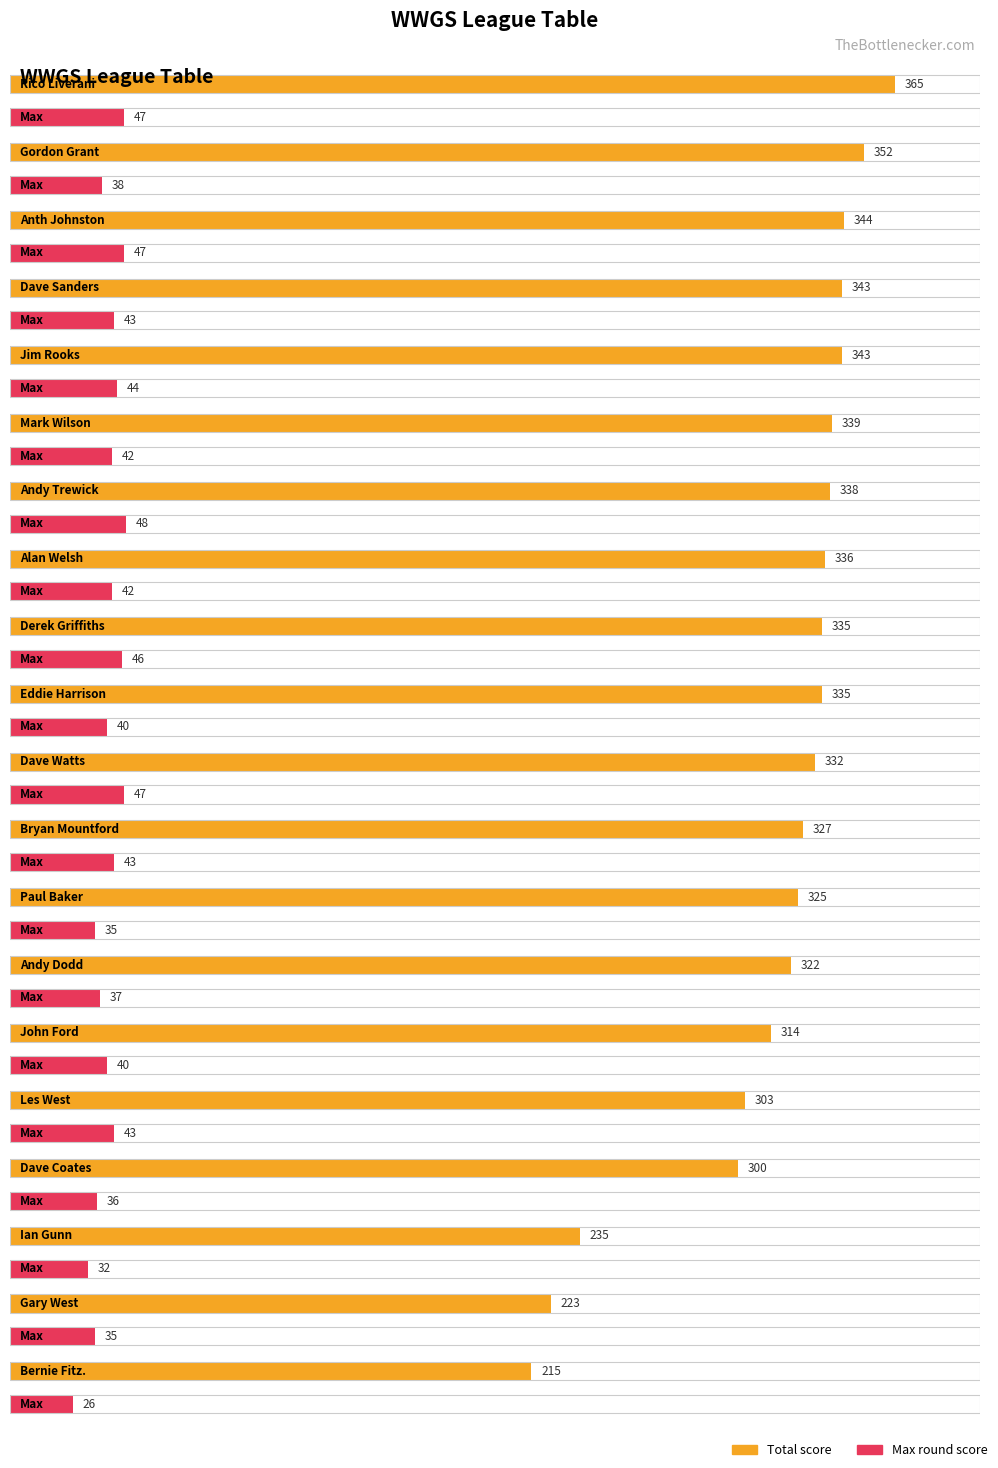

At which category does the chart reach its peak across all series?

Rico Liverani